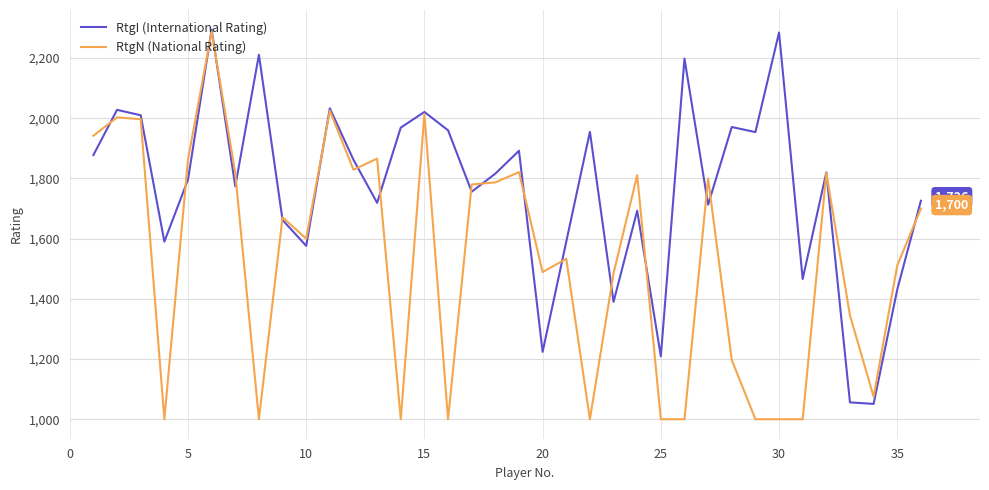

How many lines are shown in the chart?

2